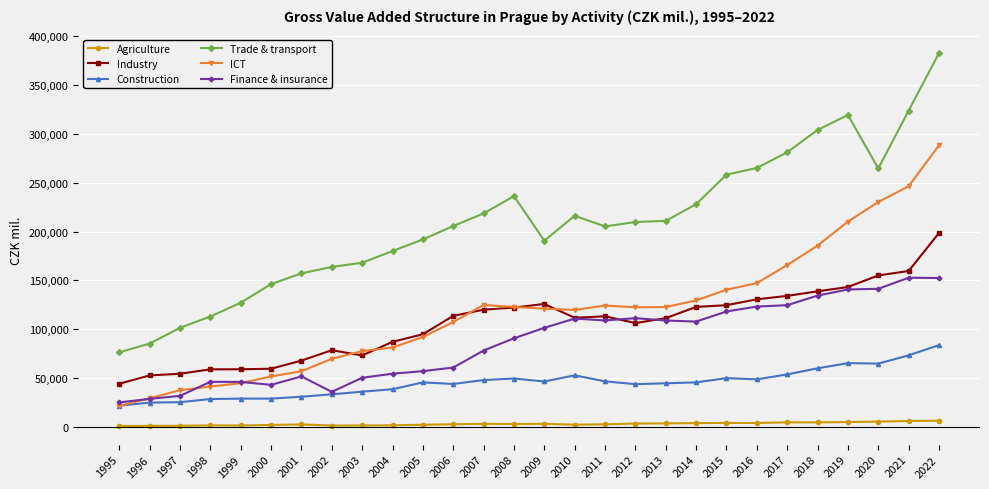

True or false: Trade & transport has a value of 286626 at 2005.

False